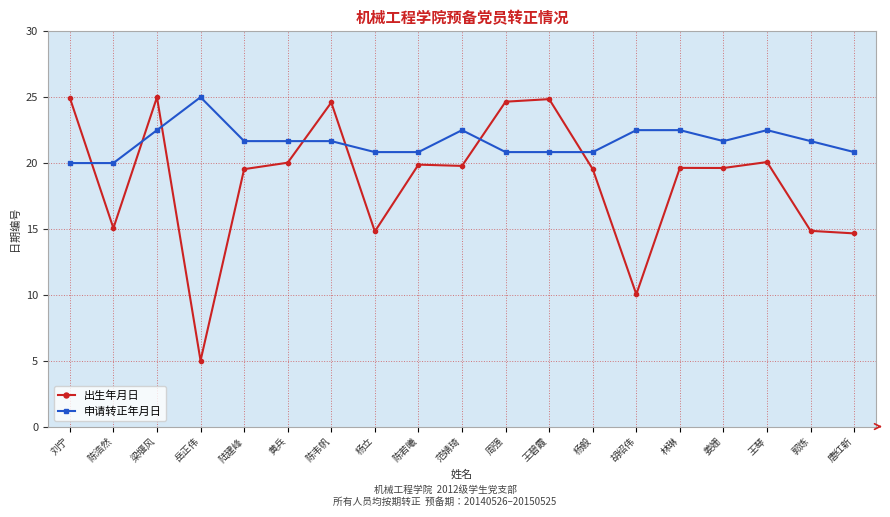

What is the sum of the 出生年月日 values at 王琴 and 郭炼?

34.9